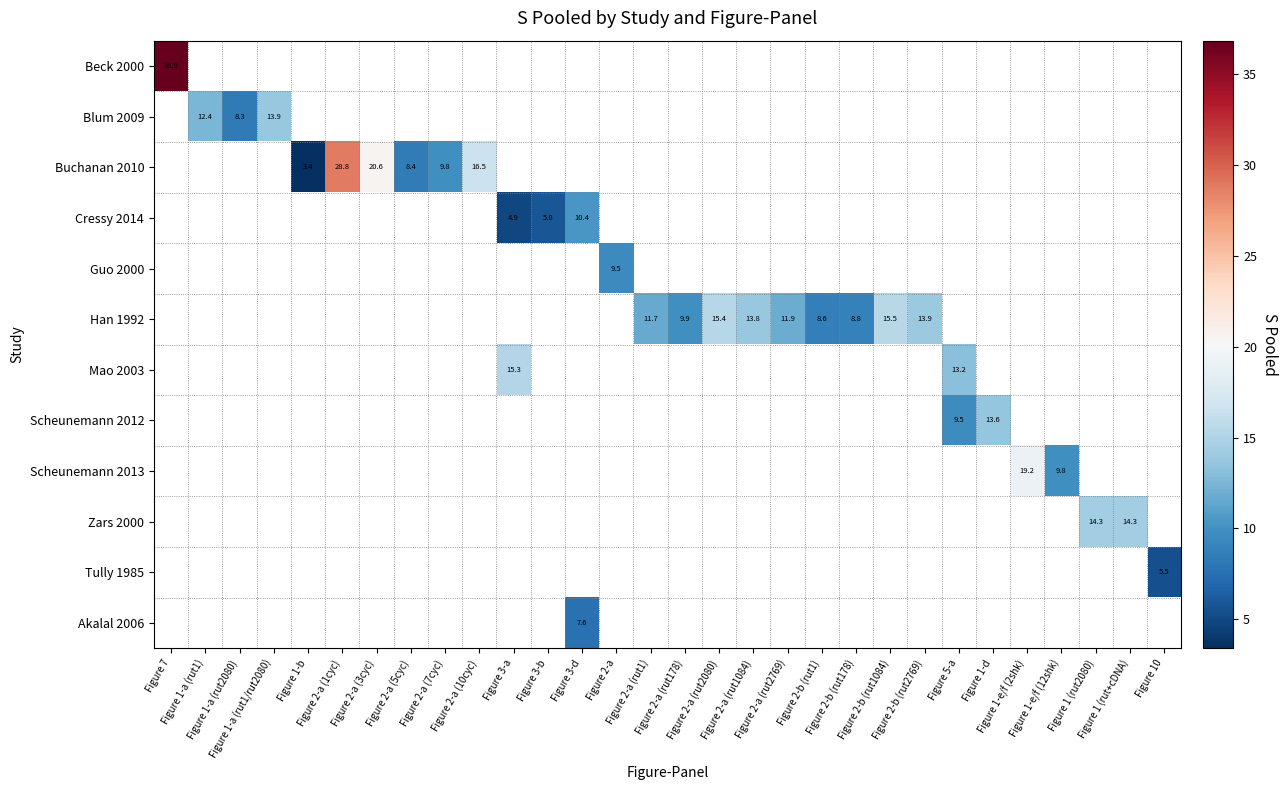

How many categories are shown in the chart?

30